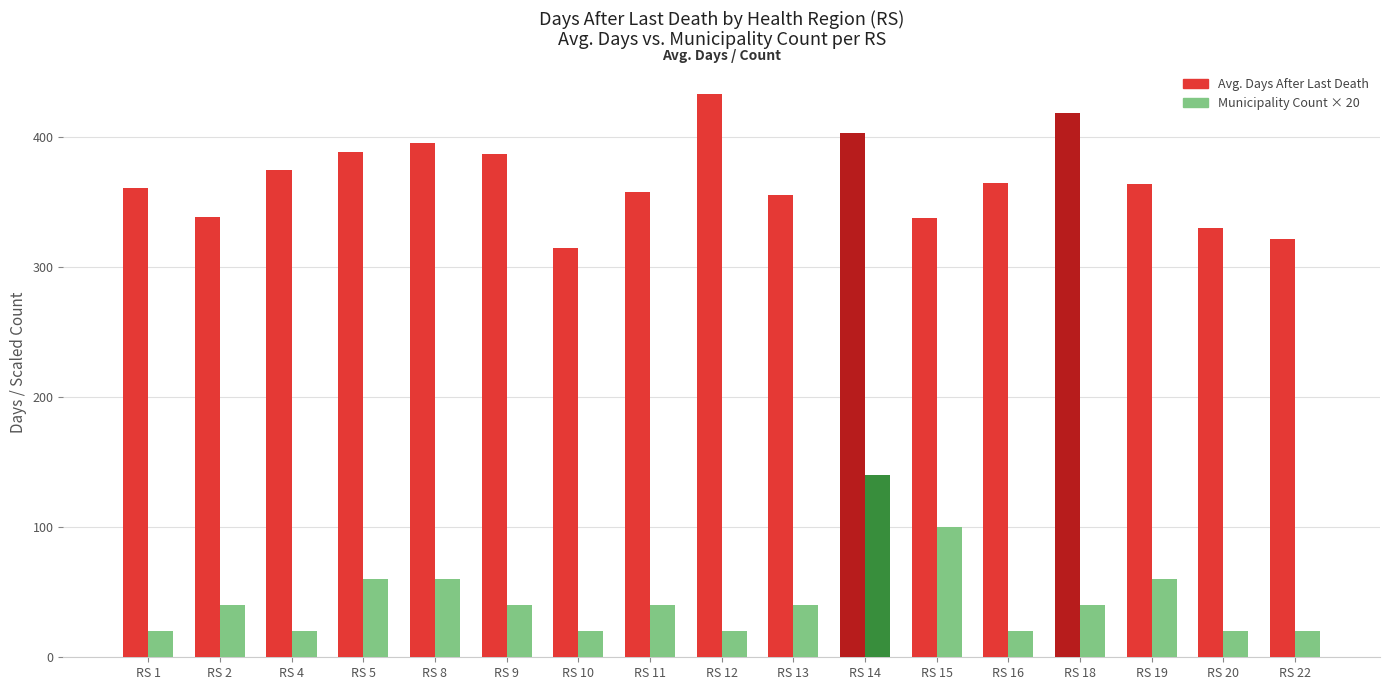

What is the sum of the Avg. Days After Last Death values at RS 11 and RS 18?

777